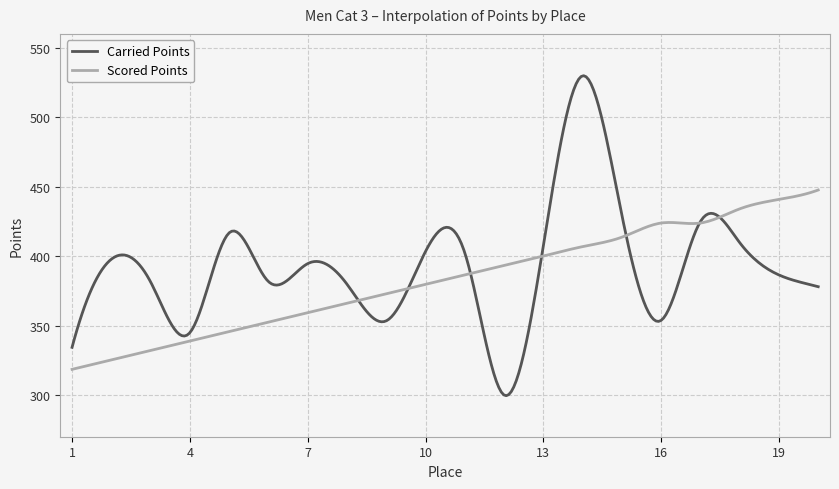

What is the smallest value displayed?

299.5